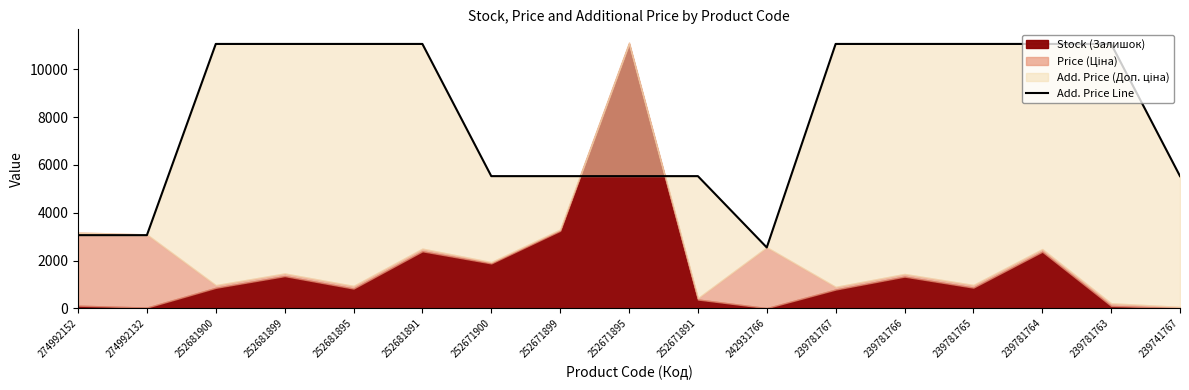

How many points are lower than both their immediate neighbors (excluding endpoints)?

1